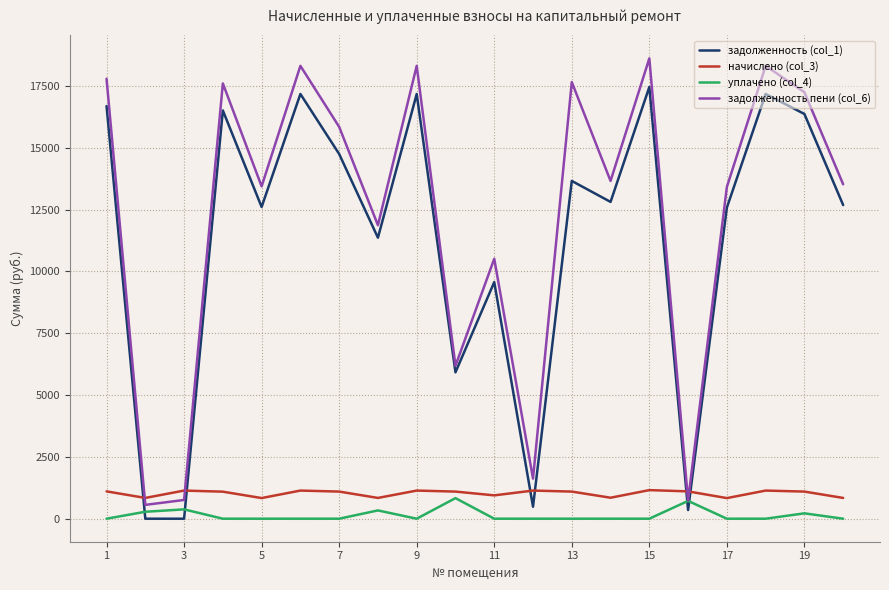

Which series ends up on top after the final intersection of задолженность (col_1) and уплачено (col_4)?

задолженность (col_1)